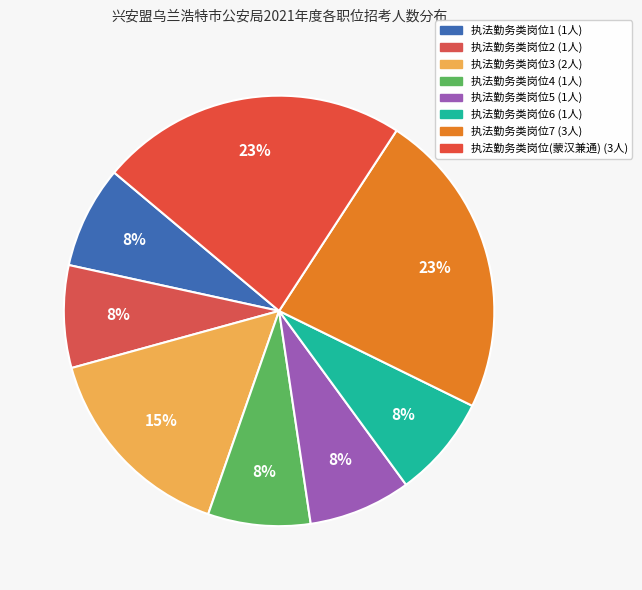

To the nearest percent, what is the combined percentage of 执法勤务类岗位3 and 执法勤务类岗位7?

38%